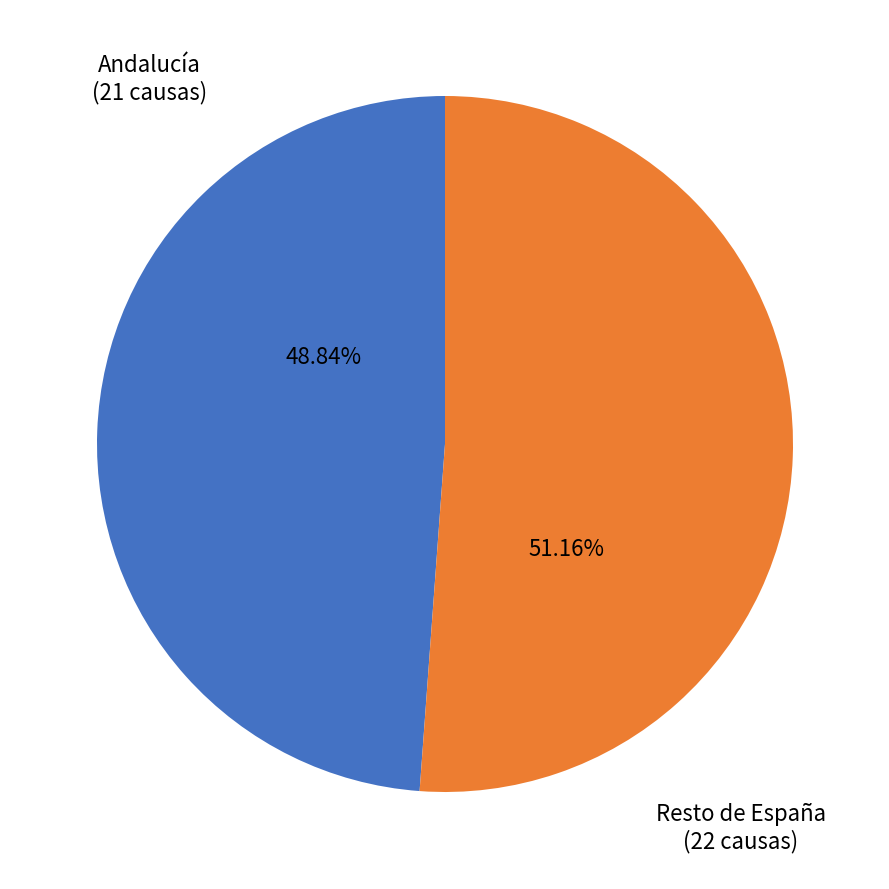

Does Resto de España represent more than half of the total?

Yes